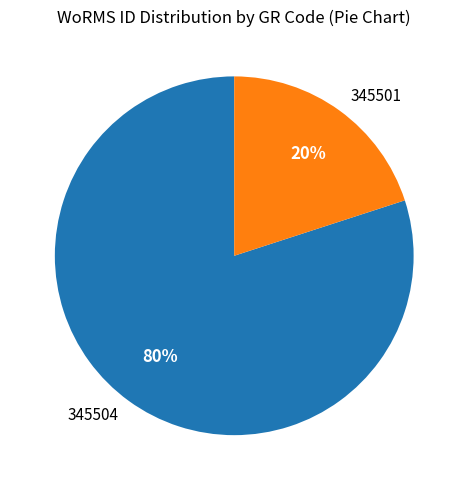

Is it true that 345501 is 20% of the pie?

True